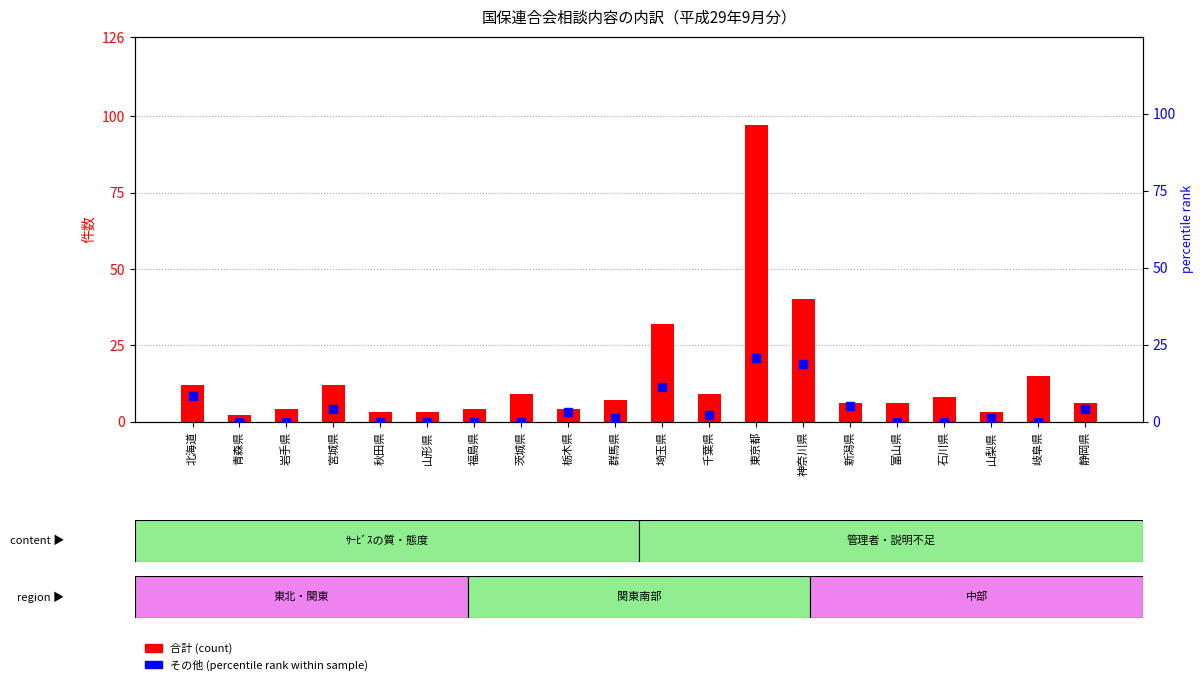

At which category is the sum across all series the highest?

東京都